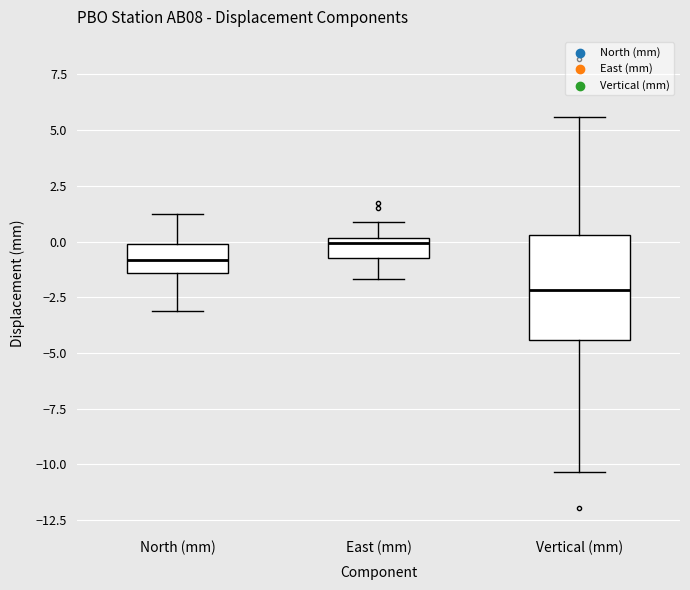

Reading left to right, transcribe this box plot: for each box, give where its median line is, the range the box spans, and where its two whiskers end, as read against the y-axis. The values are not printed on the chart, so give them approximately, as read against the axis.

North (mm): median -1.0, box -1.5 to 0.0, whiskers -3.0 to 1.0
East (mm): median 0.0 (just below the box's upper edge), box -0.5 to 0.0, whiskers -1.5 to 1.0
Vertical (mm): median -2.0, box -4.5 to 0.5, whiskers -10.5 to 5.5